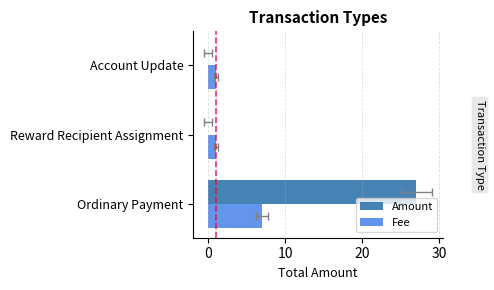

How many data points in Amount are above 0?

1